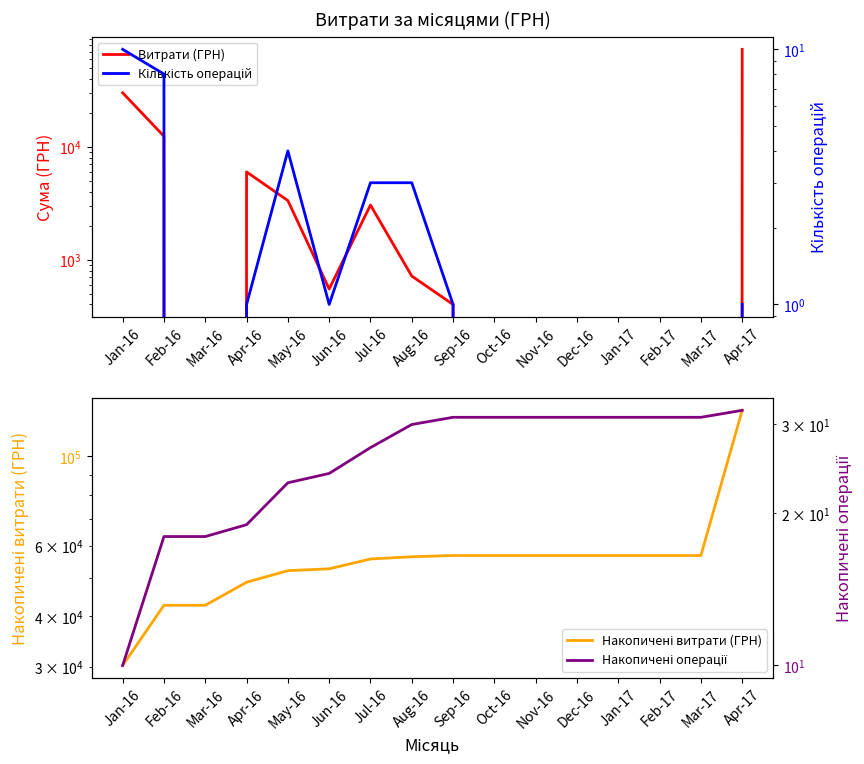

What is the average value of the Накопичені операції series?

26.1